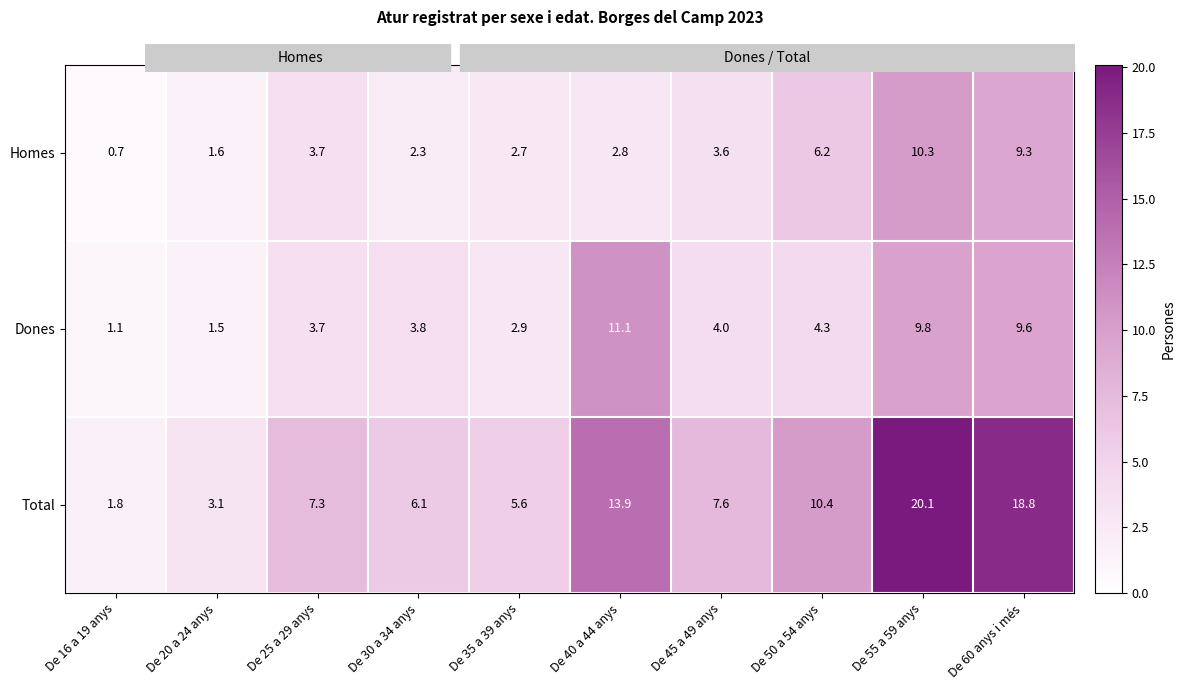

Which category has the highest value across all series?

De 55 a 59 anys